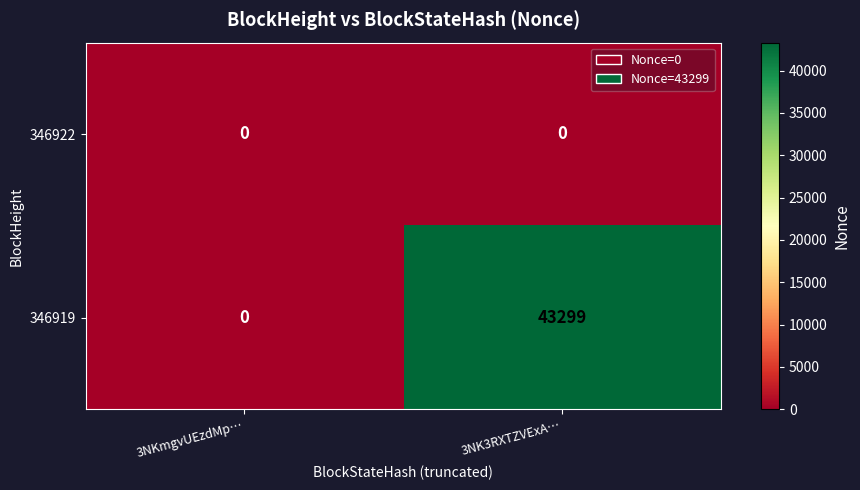

At how many categories does at least one series exceed 18420?

1